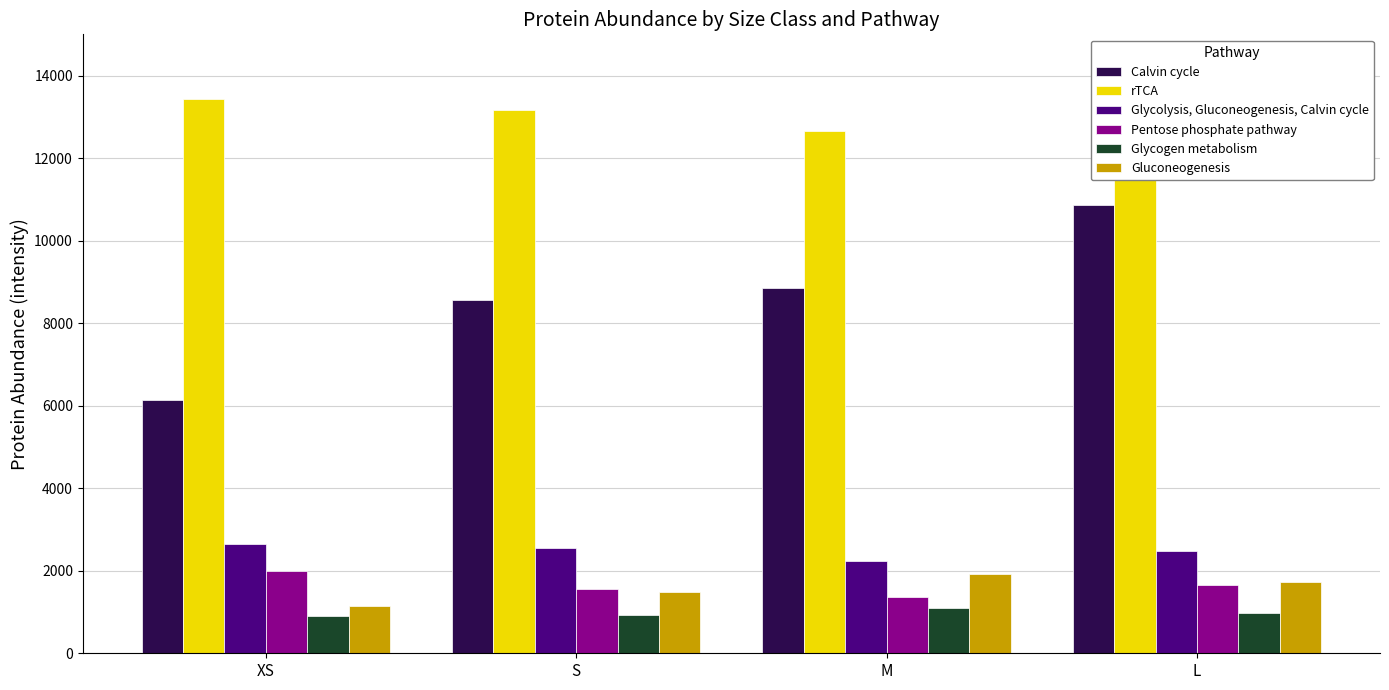

Between M and L, which is larger?

L